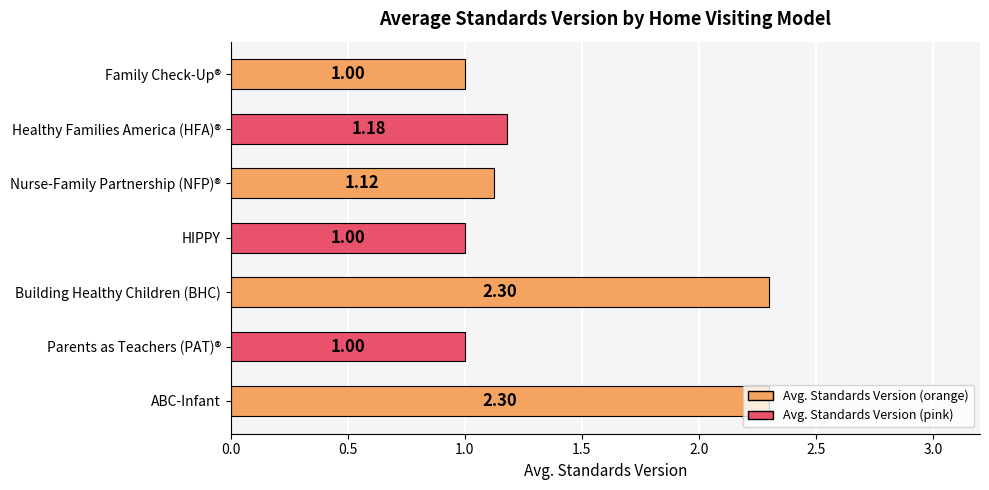

What is the average value?

1.4